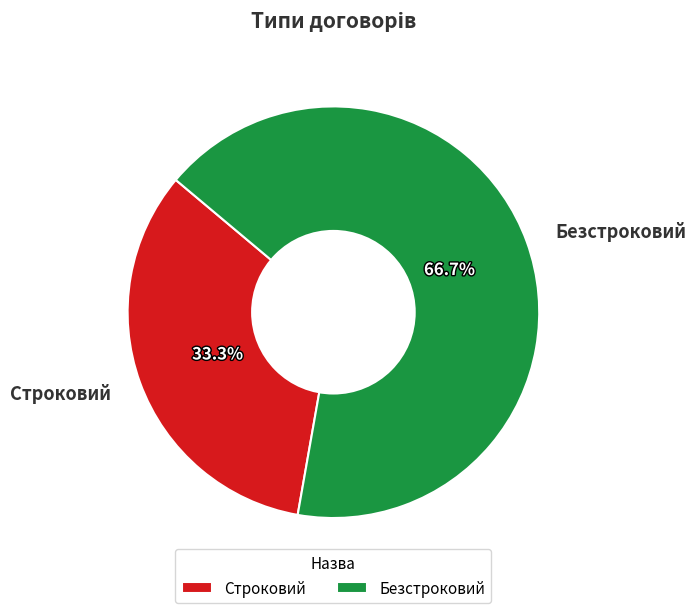

What portion of the pie excludes Безстроковий?

33.3%